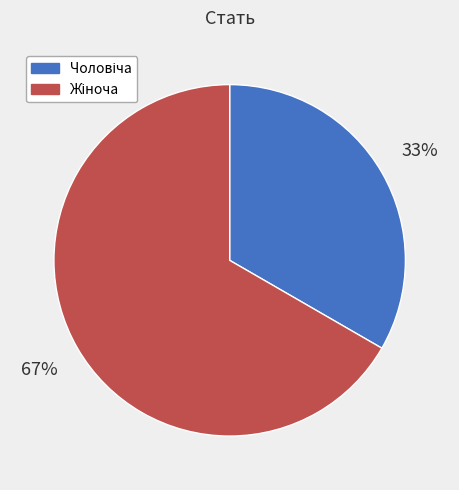

To the nearest percent, what is the average slice percentage?

50%